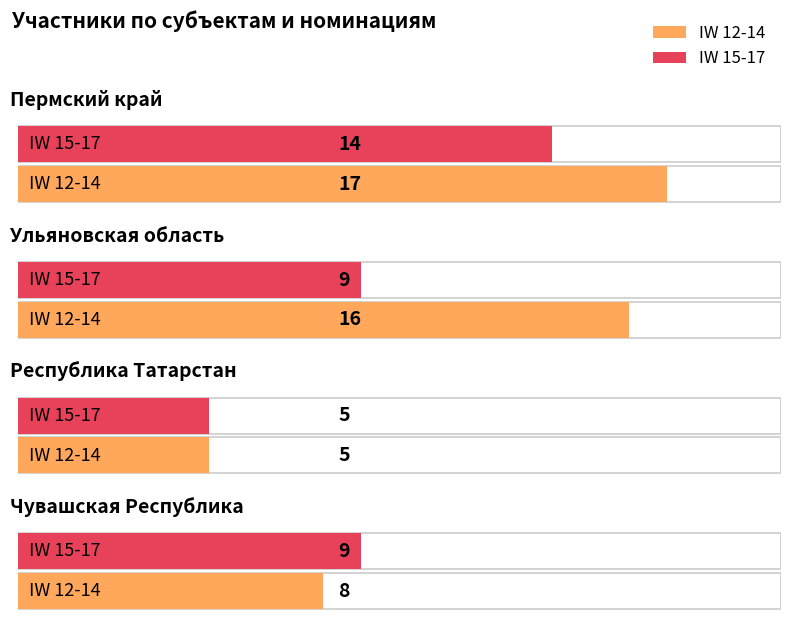

What is the maximum value shown in the chart?

17